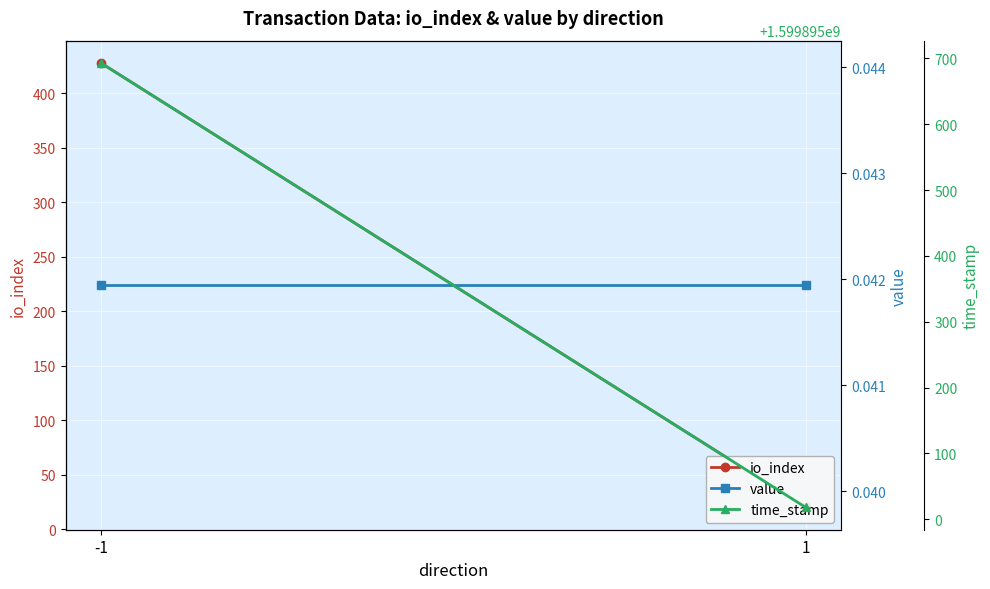

What is the difference between the maximum and minimum values in the io_index series?

408.0